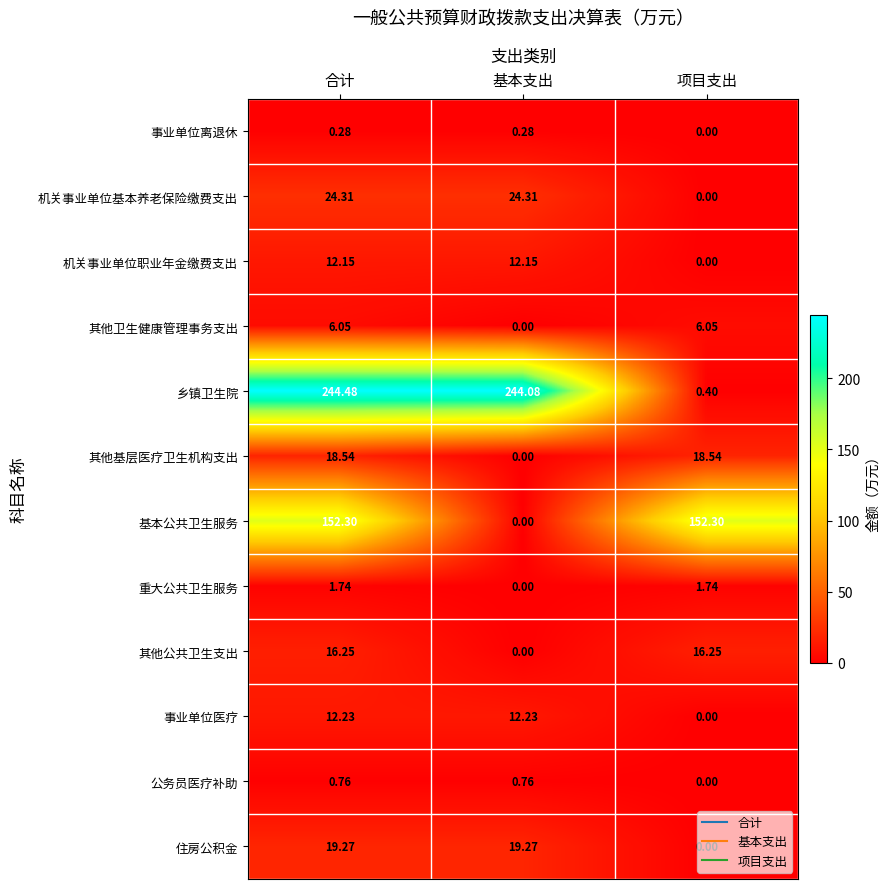

How many series are shown in this chart?

12